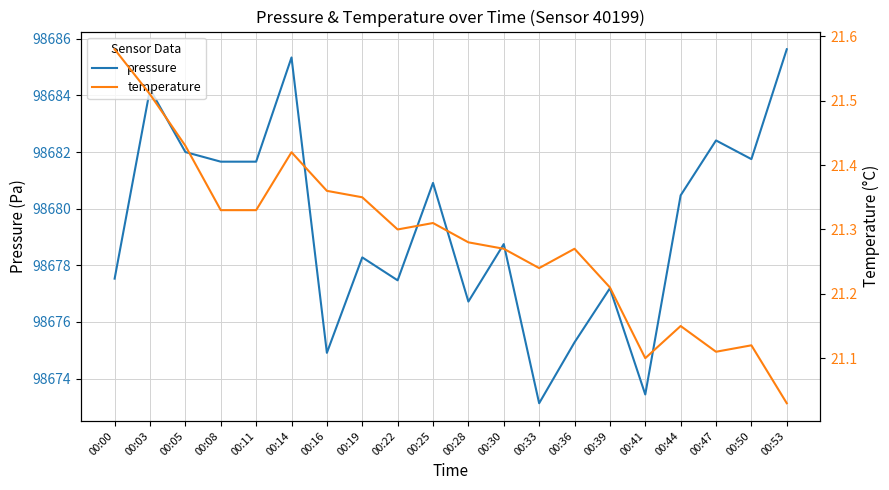

What is the spread (max minus min) of values at 00:16?

98653.6